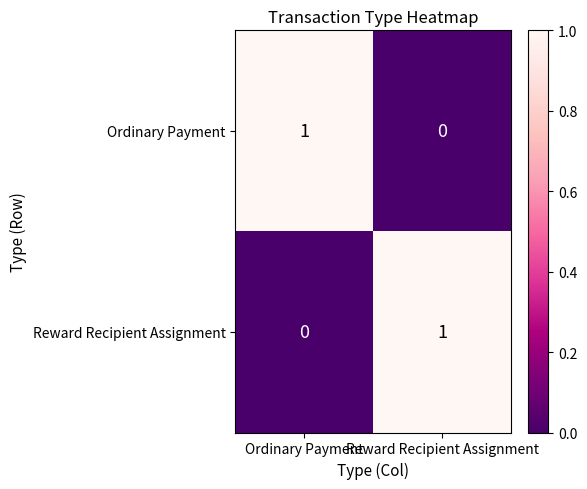

How many categories are shown in the chart?

2